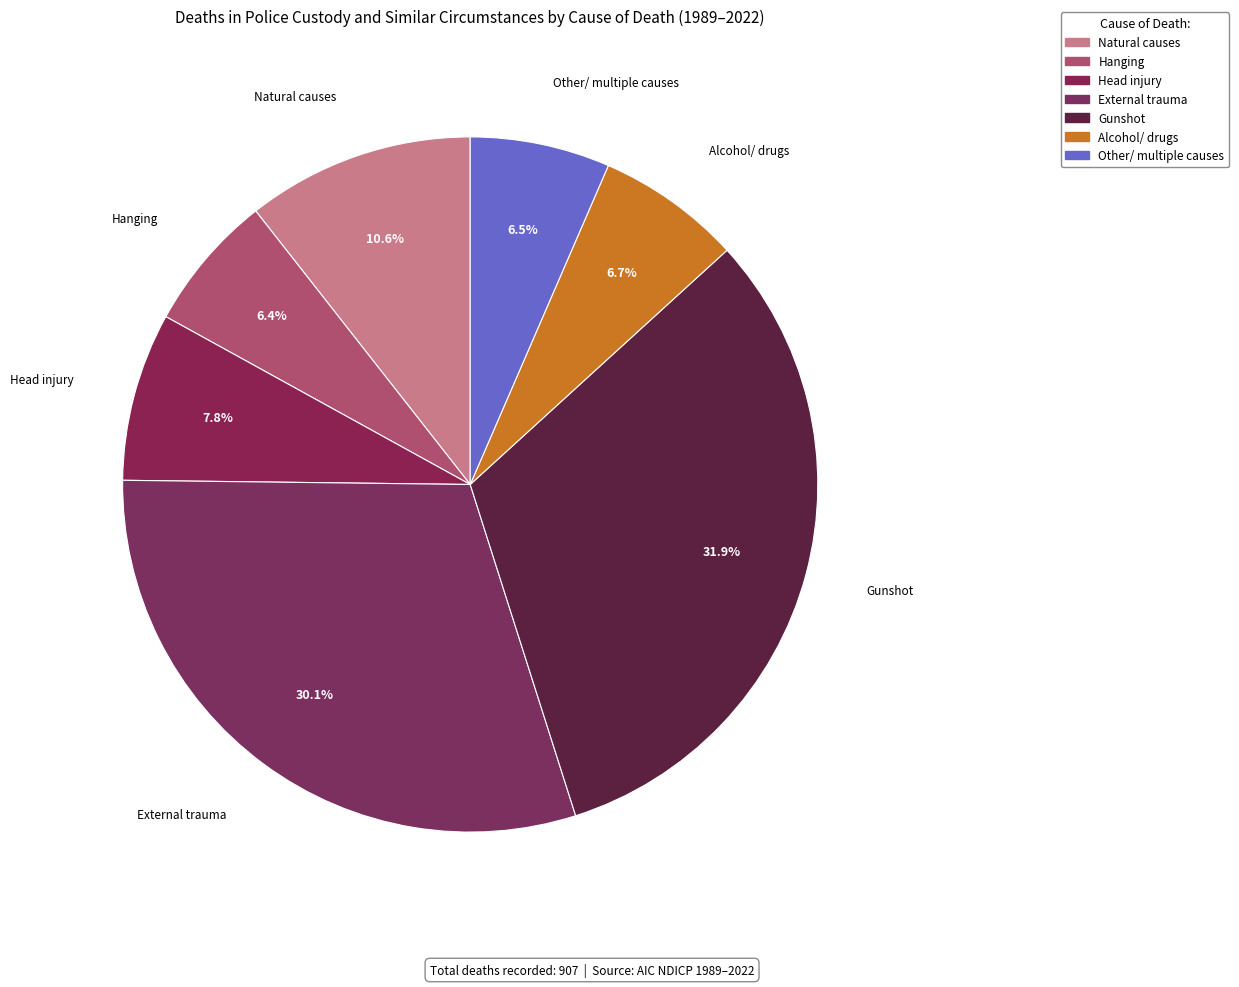

Which slice is the largest?

Gunshot